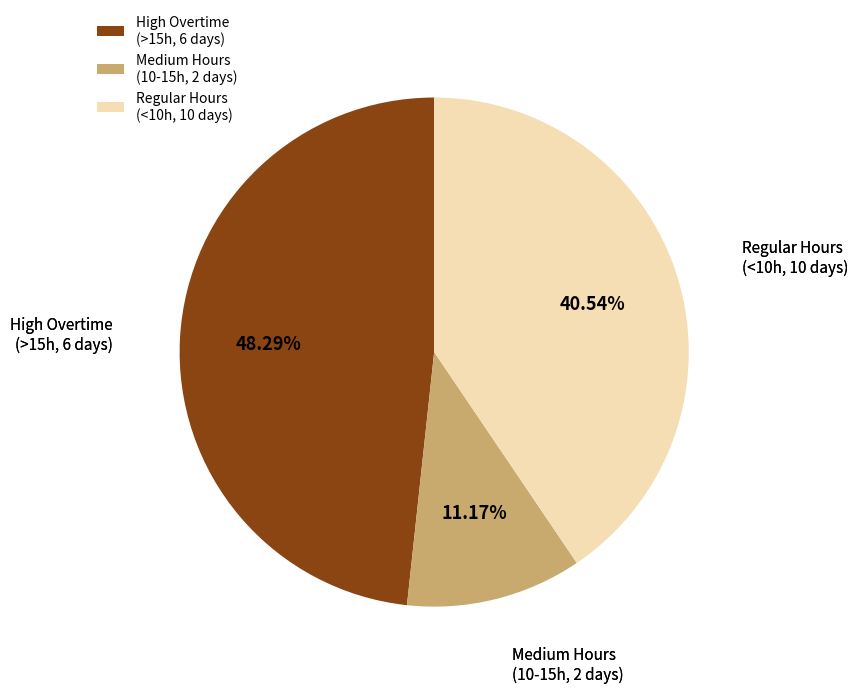

Does Regular Hours (<10h, 10 days) represent more than half of the total?

No